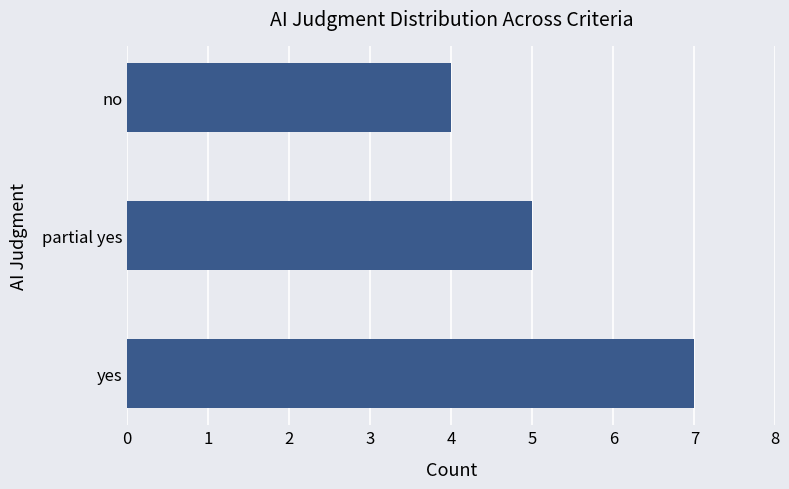

What is the difference between the maximum and minimum values?

3